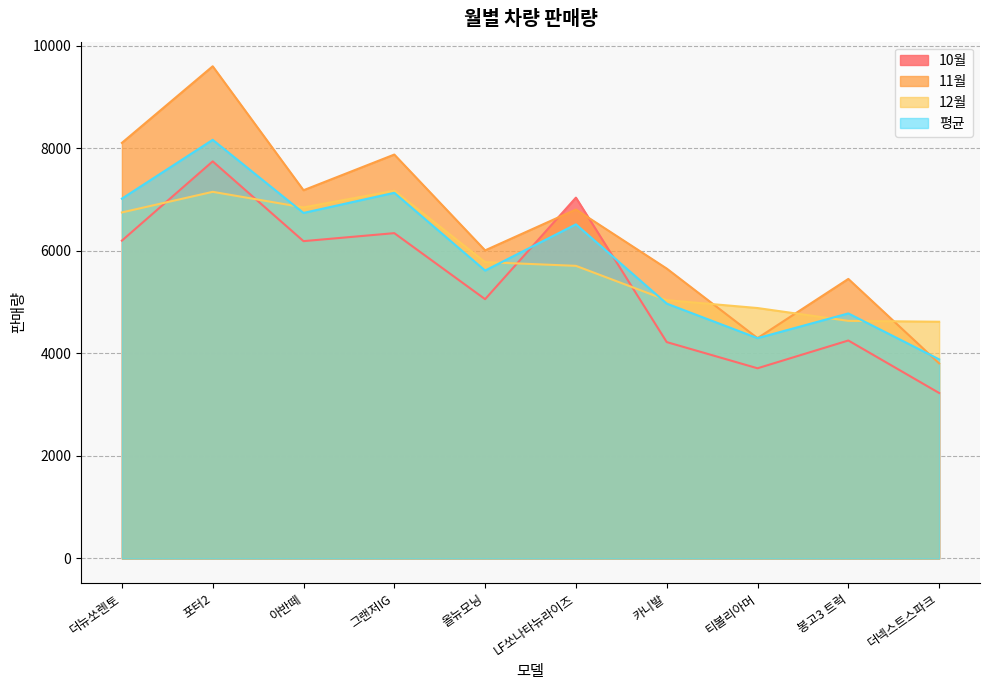

What is the label of the 6th point from the left?

LF쏘나타뉴라이즈